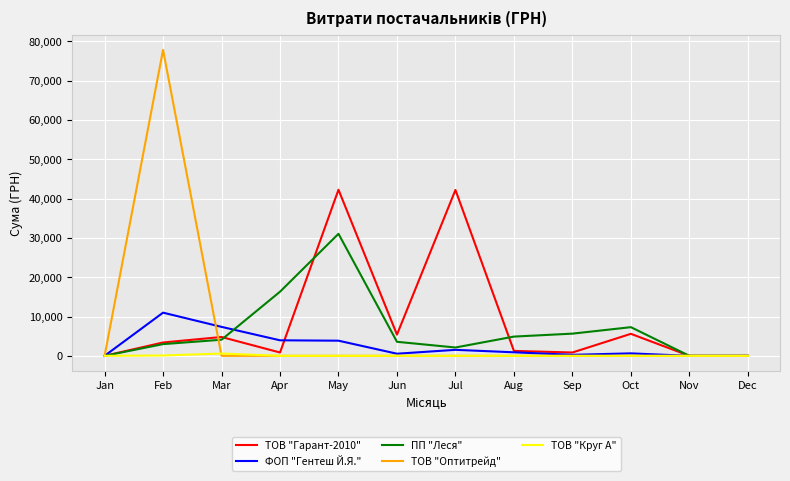

Is it true that ПП "Леся" equals 31044.3 at May?

True